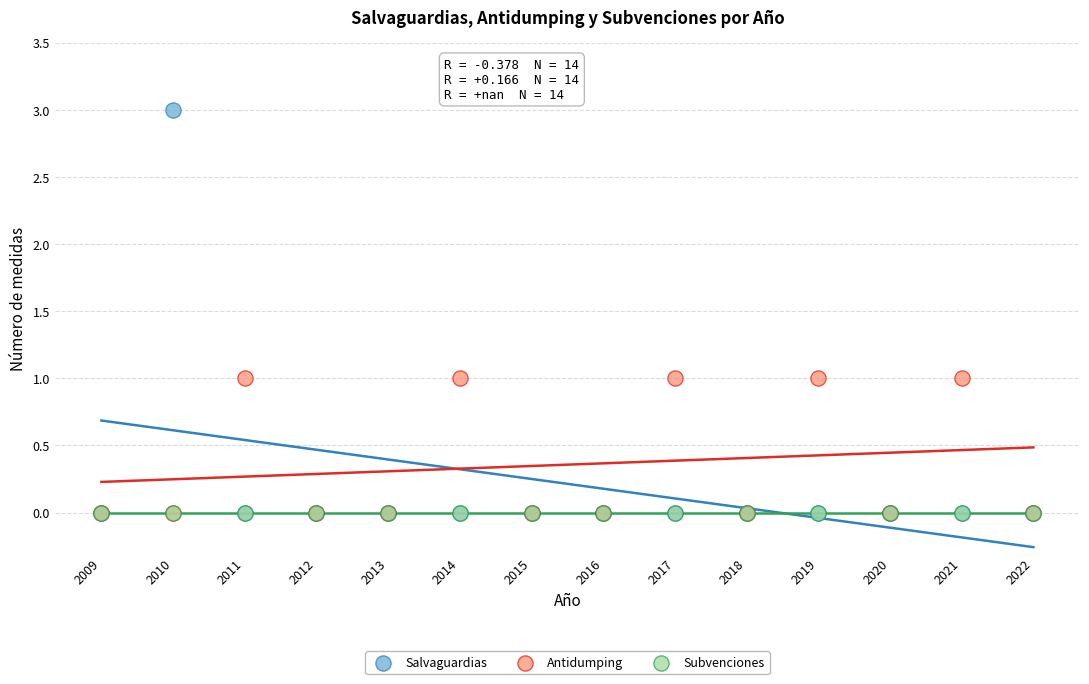

What are all the series names shown in the legend?

Salvaguardias, Antidumping, Subvenciones